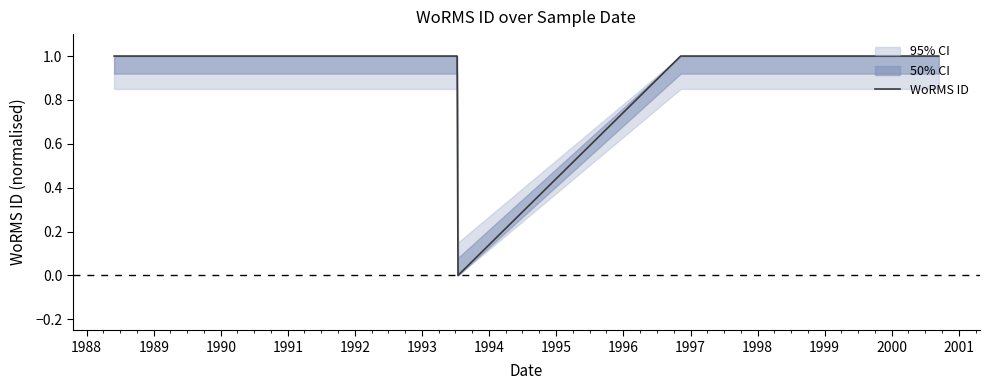

Does the chart display data point markers on the line(s)?

No